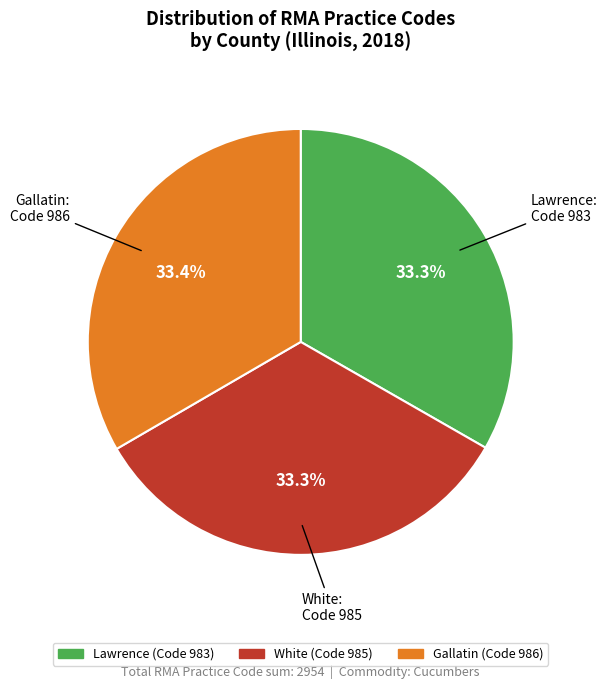

Is the sum of Gallatin and White greater than half?

Yes